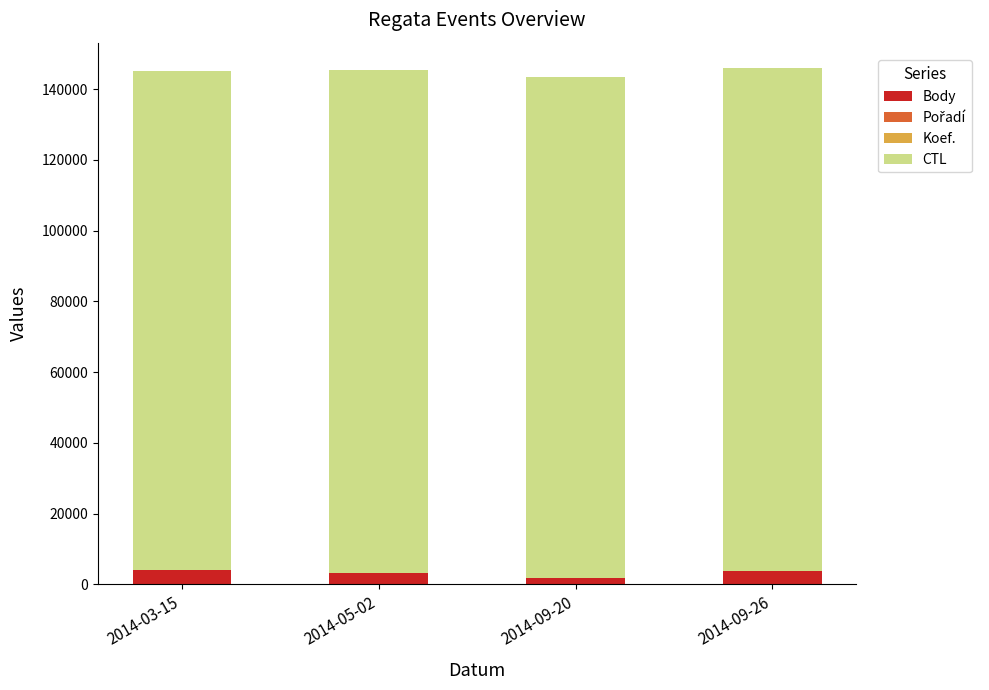

What is the sum of all Body values?

12685